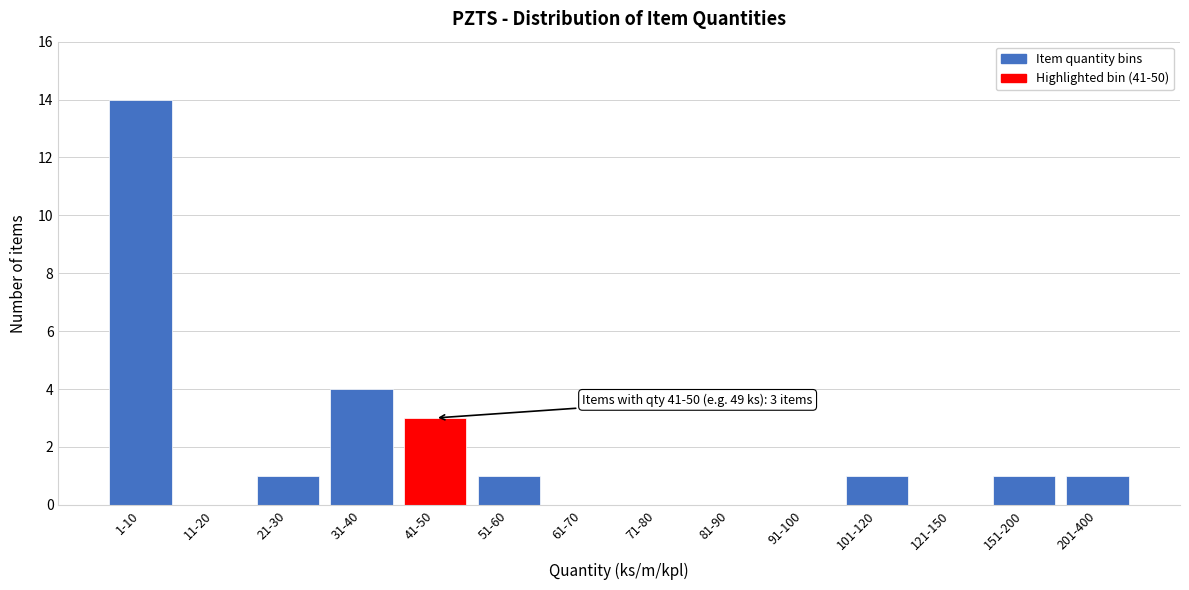

Reading left to right, what are all the values shown in this chart?

1-10=14	11-20=0	21-30=1	31-40=4	41-50=3	51-60=1	61-70=0	71-80=0	81-90=0	91-100=0	101-120=1	121-150=0	151-200=1	201-400=1